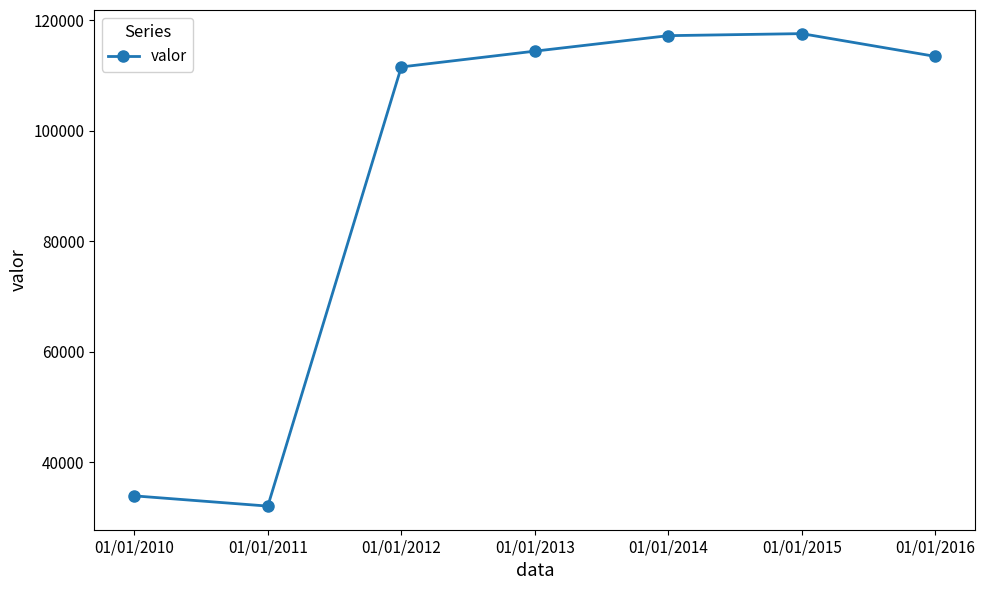

What is the sum of the values at 01/01/2014 and 01/01/2016?

230632